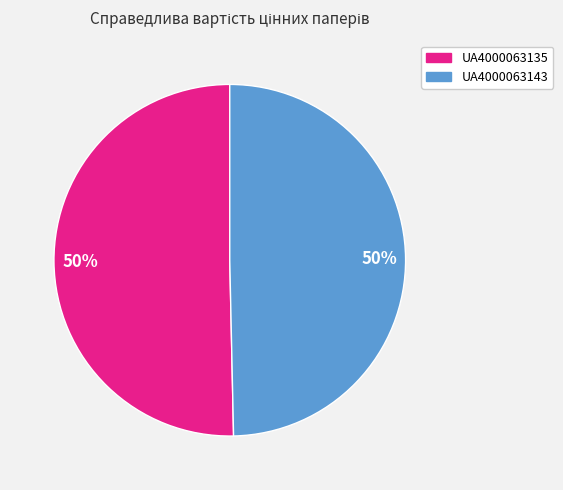

How many segments does this pie chart have?

2